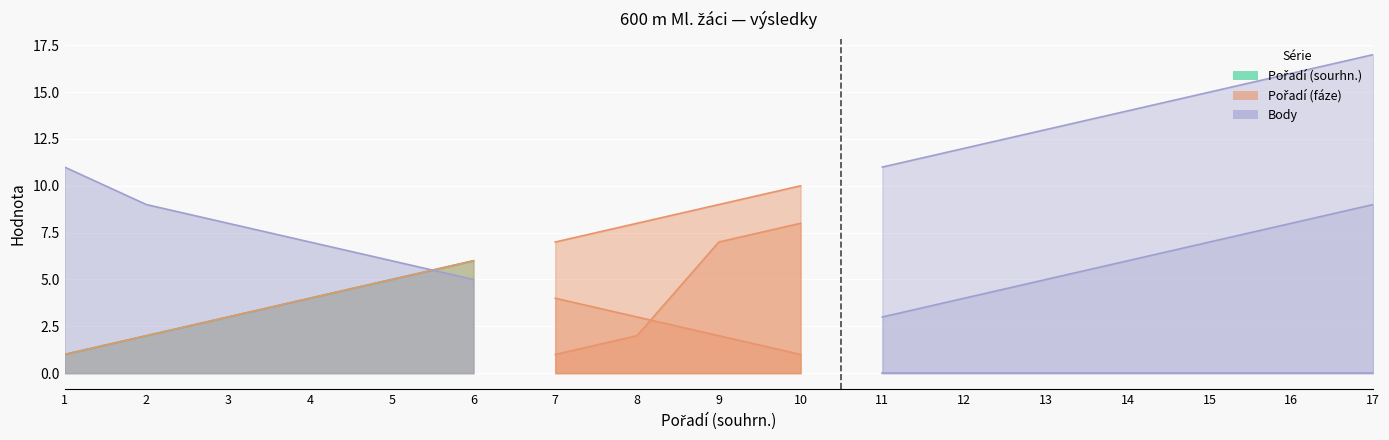

Between 14 and 11, which is larger?

14